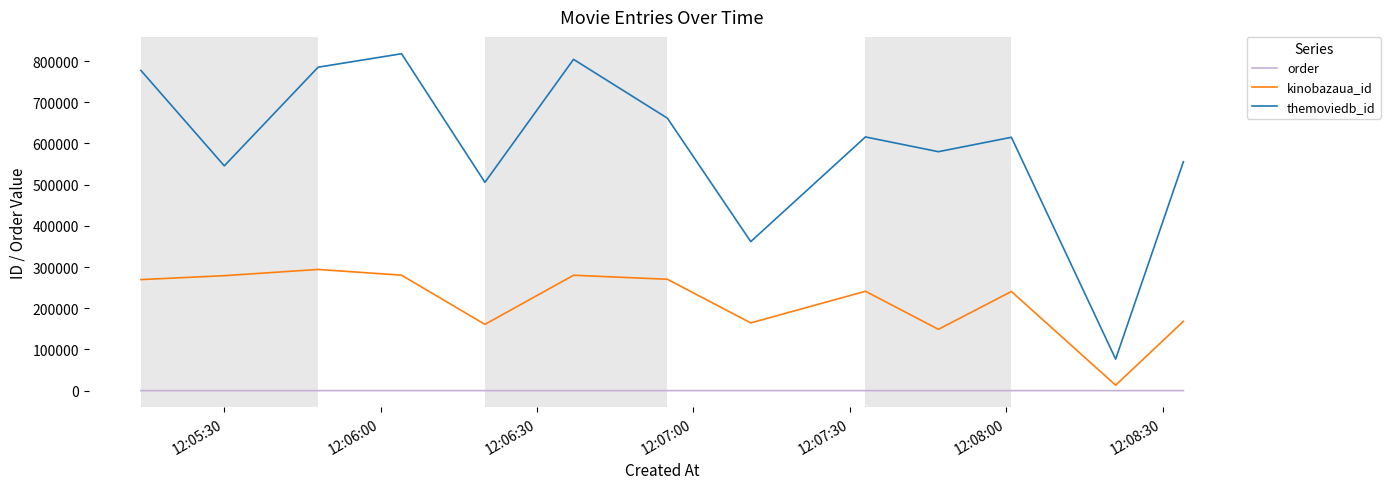

Which series has the largest range (max minus min)?

themoviedb_id